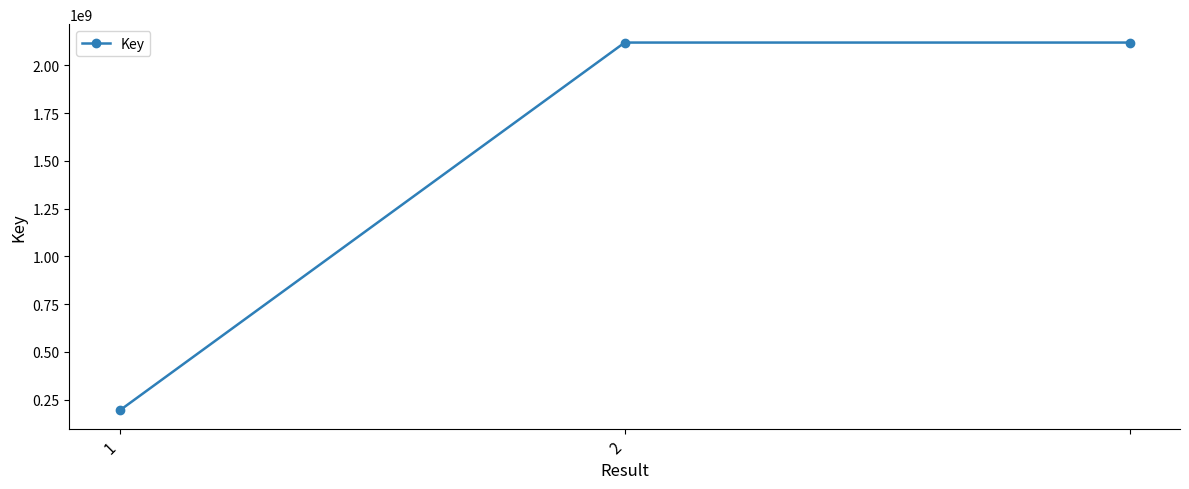

What is the value of the 1st point from the left?

193804037